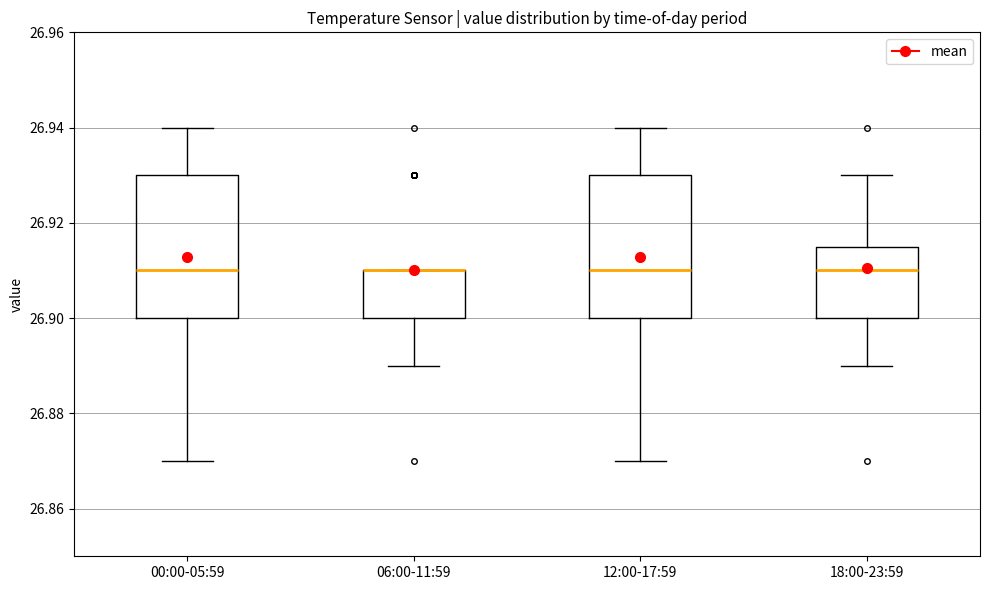

Reading left to right, read every box against the y-axis: the position of its median line, the range the box covers, and the ends of its whiskers. The values are not printed on the chart, so give them approximately, as read against the axis.

00:00-05:59: median 26.910, box 26.900 to 26.930, whiskers 26.870 to 26.940
06:00-11:59: median 26.910 (drawn on the box's upper edge), box 26.900 to 26.910, whiskers 26.890 to 26.910
12:00-17:59: median 26.910, box 26.900 to 26.930, whiskers 26.870 to 26.940
18:00-23:59: median 26.910, box 26.900 to 26.916, whiskers 26.890 to 26.930